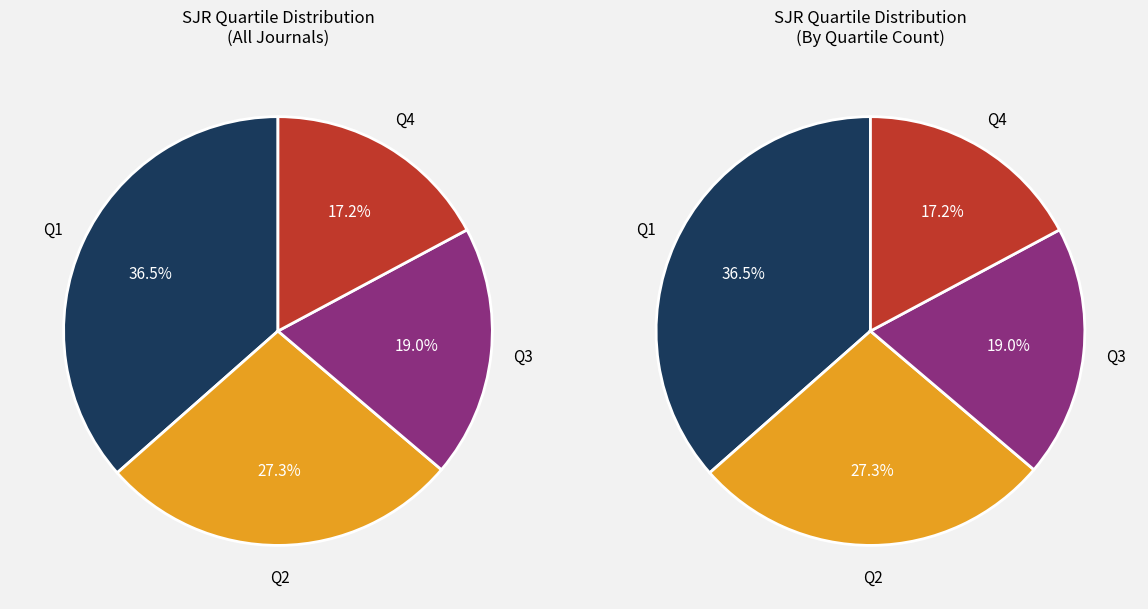

Between Q4 and Q1, which is larger?

Q1